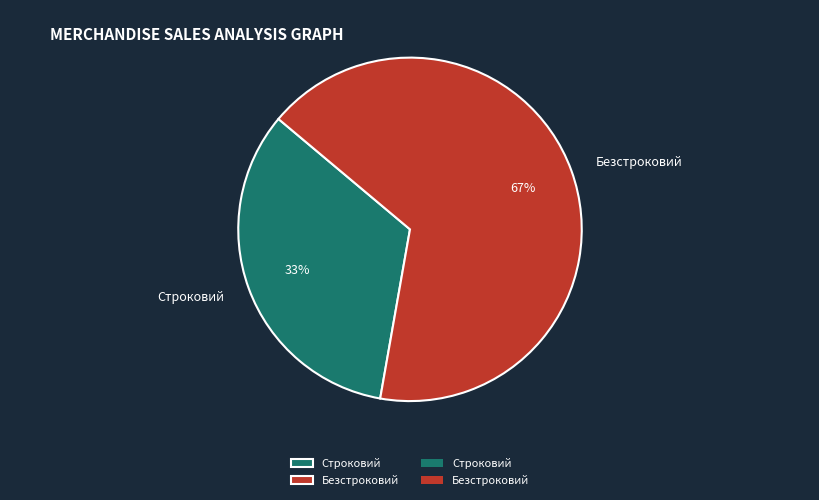

Which category has the biggest portion of the pie?

Безстроковий